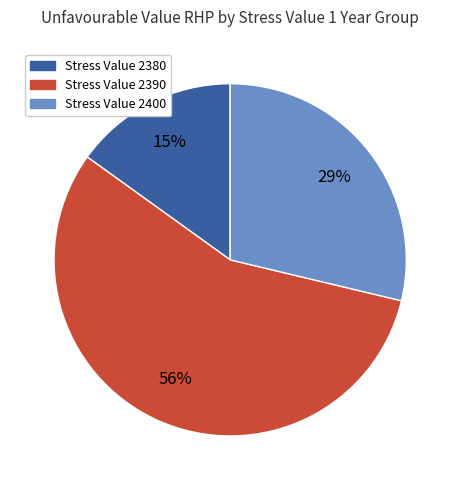

To the nearest percent, what is the difference between the largest and smallest slice percentages?

41%